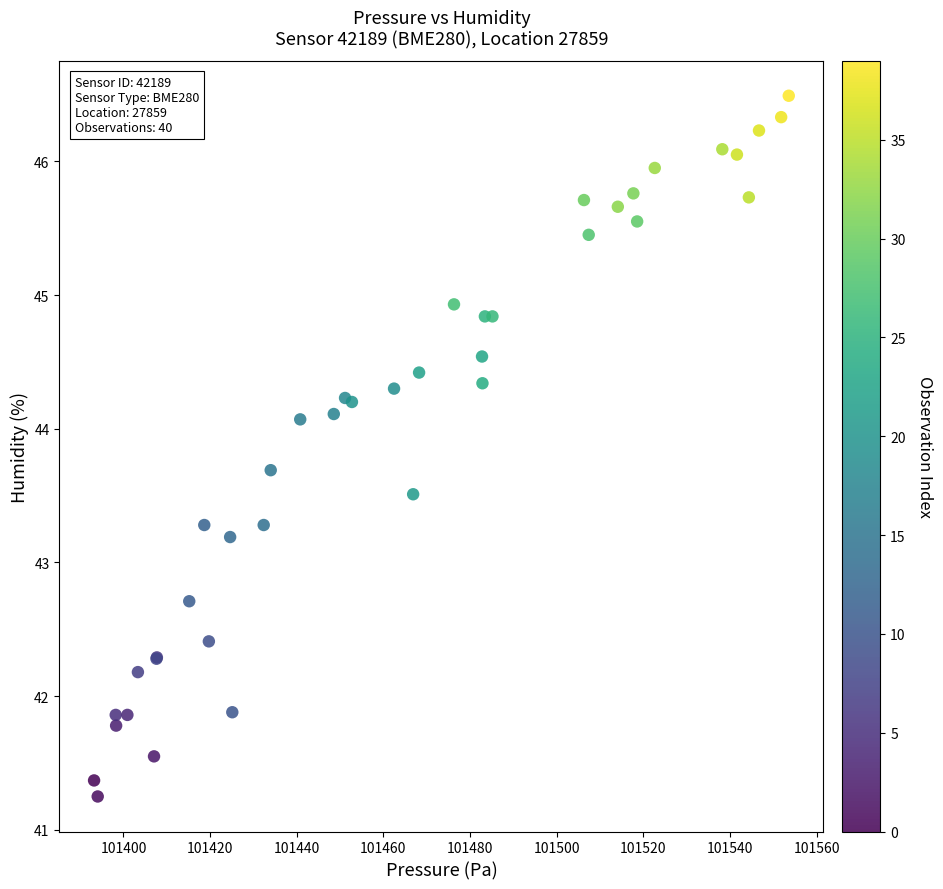

What Y value in the scatter plot is closest to 43?

43.2